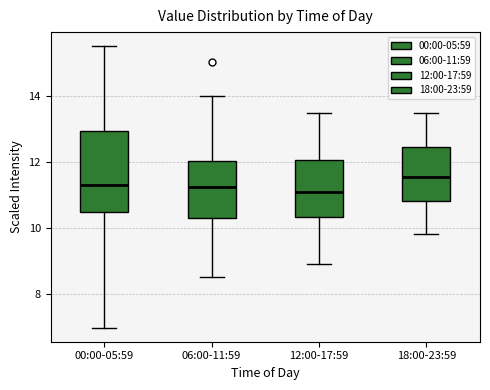

Which box has the highest median line?

18:00-23:59